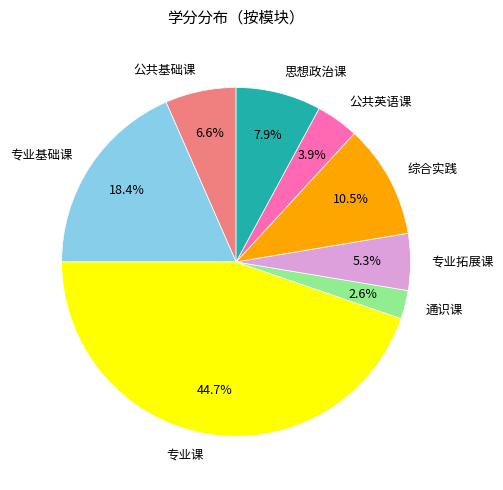

What is the ratio of the value at 综合实践 to the value at 专业拓展课?

2.0